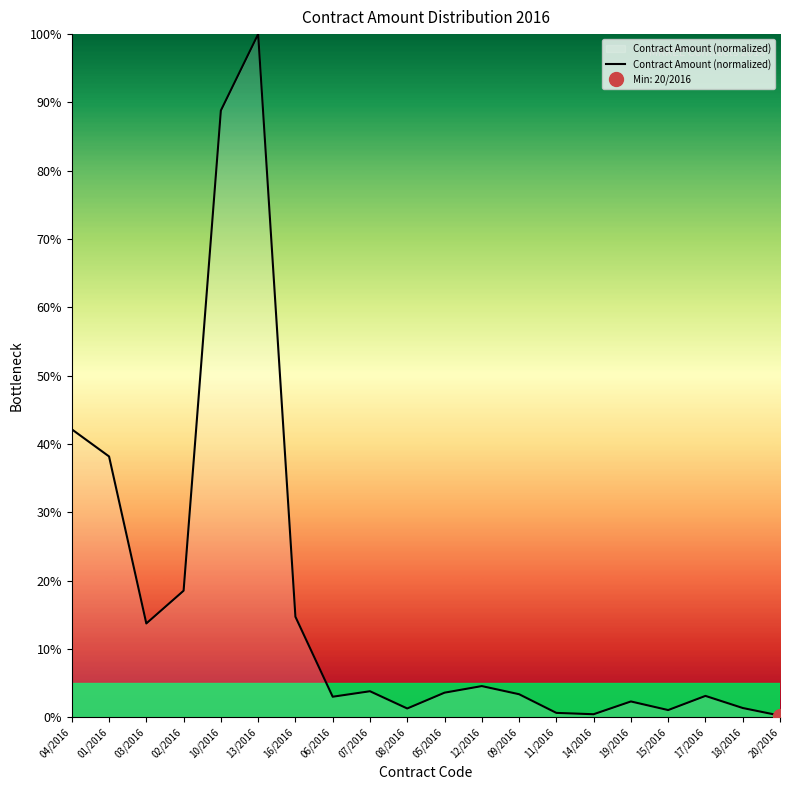

List the labels in order of value, largest first.

13/2016, 10/2016, 04/2016, 01/2016, 02/2016, 16/2016, 03/2016, 12/2016, 07/2016, 05/2016, 09/2016, 17/2016, 06/2016, 19/2016, 18/2016, 08/2016, 15/2016, 11/2016, 14/2016, 20/2016